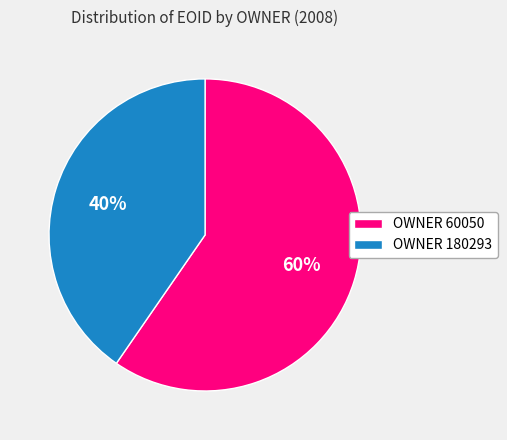

To the nearest percent, what is the average slice percentage?

50%